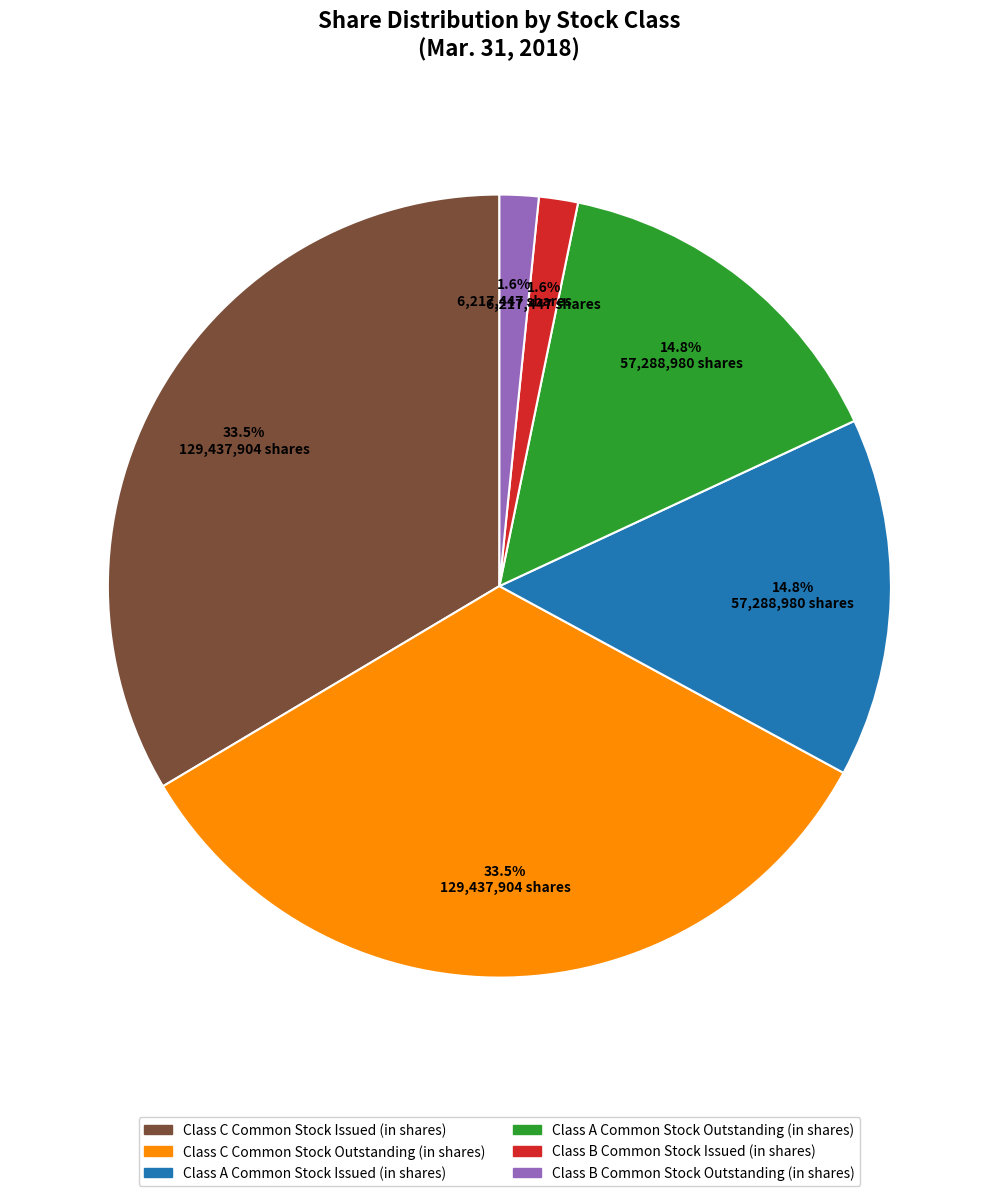

Approximately how many times larger is the value at Class A Common Stock Outstanding (in shares) compared to Class C Common Stock Issued (in shares)?

0.4